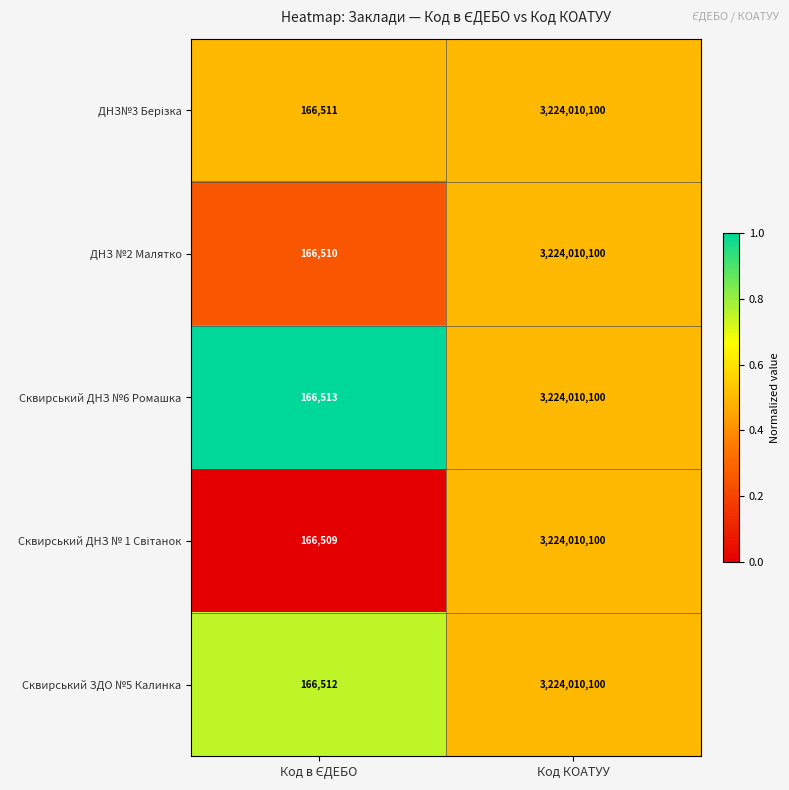

What is the lowest value of the Сквирський ЗДО №5 Калинка series?

166512